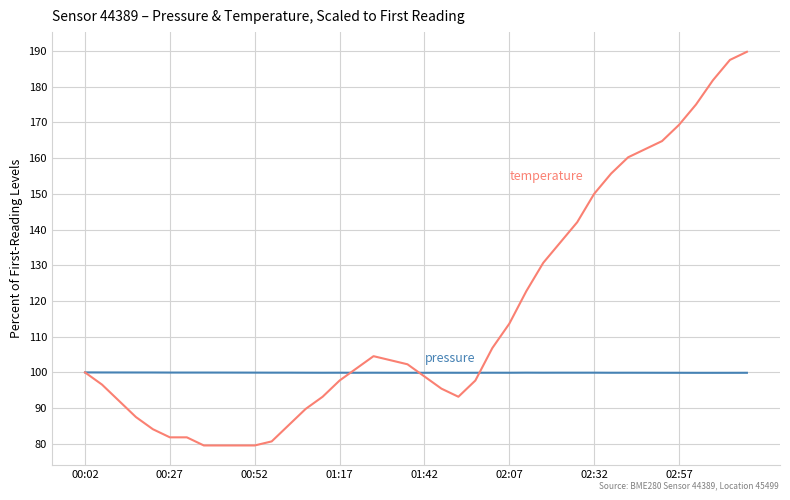

What is the maximum value shown in the chart?

189.8